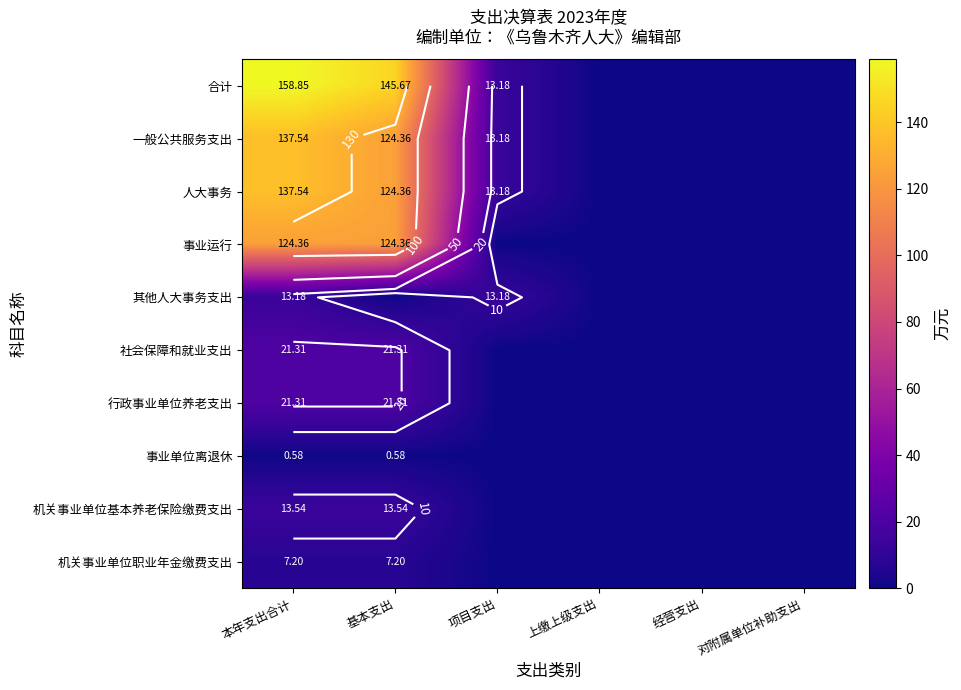

At how many categories does at least one series exceed 59?

2